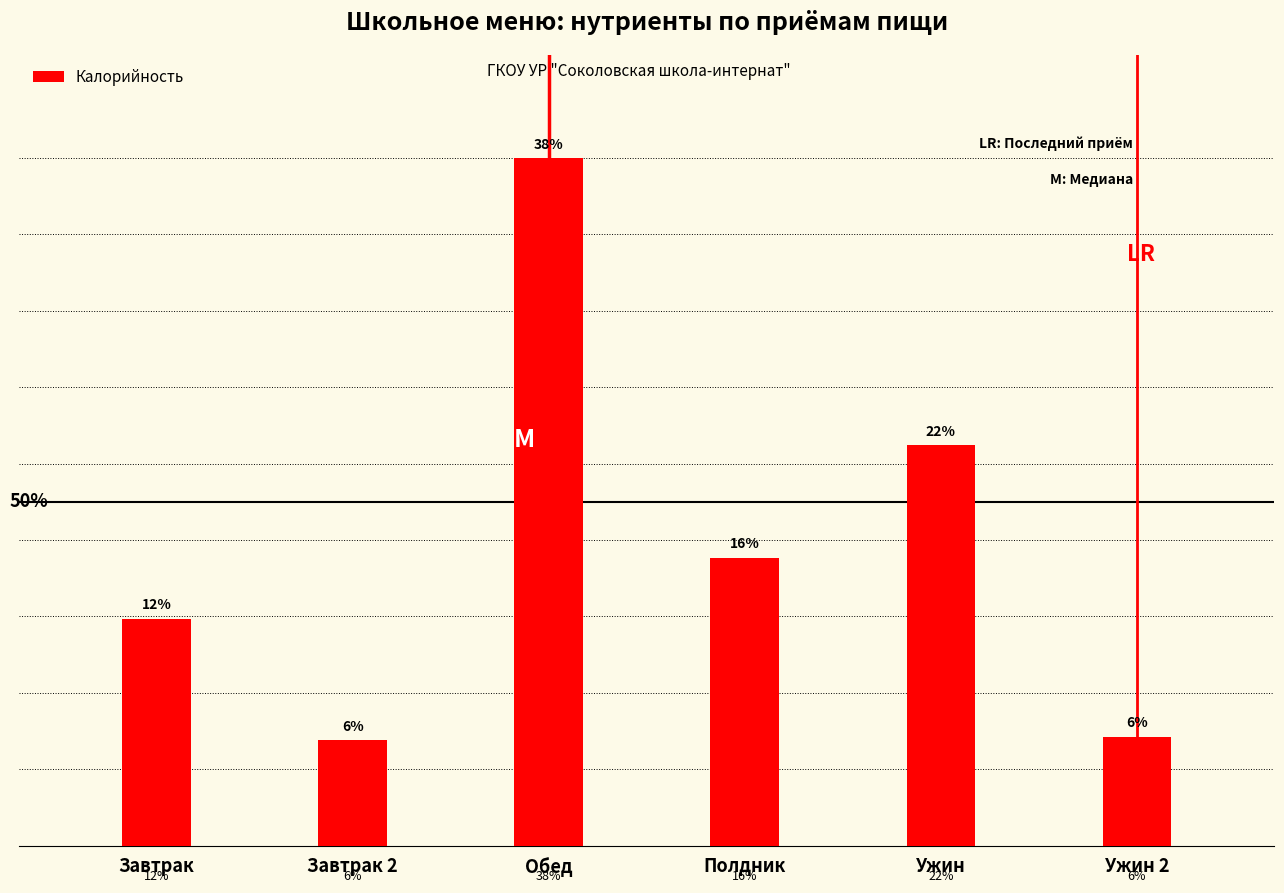

List the labels in order of value, smallest first.

Завтрак 2, Ужин 2, Завтрак, Полдник, Ужин, Обед